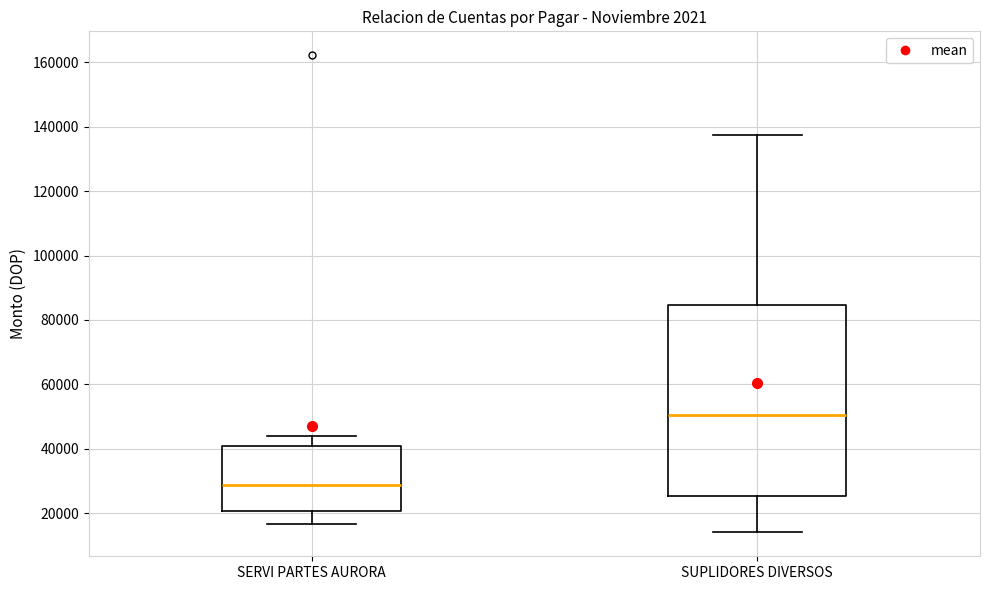

Reading left to right, transcribe this box plot: for each box, give where its median line is, the range the box spans, and where its two whiskers end, as read against the y-axis. The values are not printed on the chart, so give them approximately, as read against the axis.

SERVI PARTES AURORA: median 28000, box 20000 to 40000, whiskers 16000 to 44000
SUPLIDORES DIVERSOS: median 50000, box 26000 to 84000, whiskers 14000 to 138000